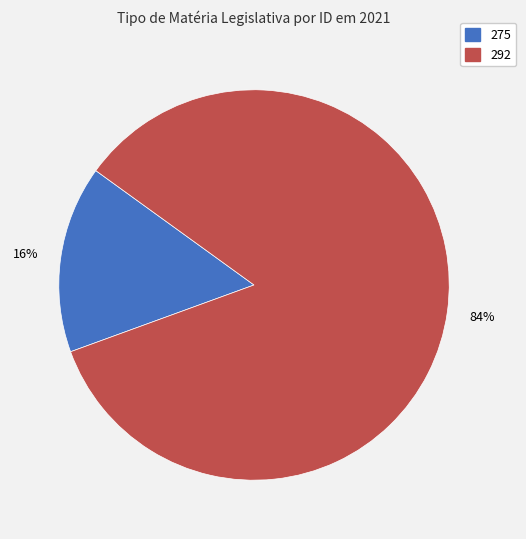

Which category has the biggest portion of the pie?

292